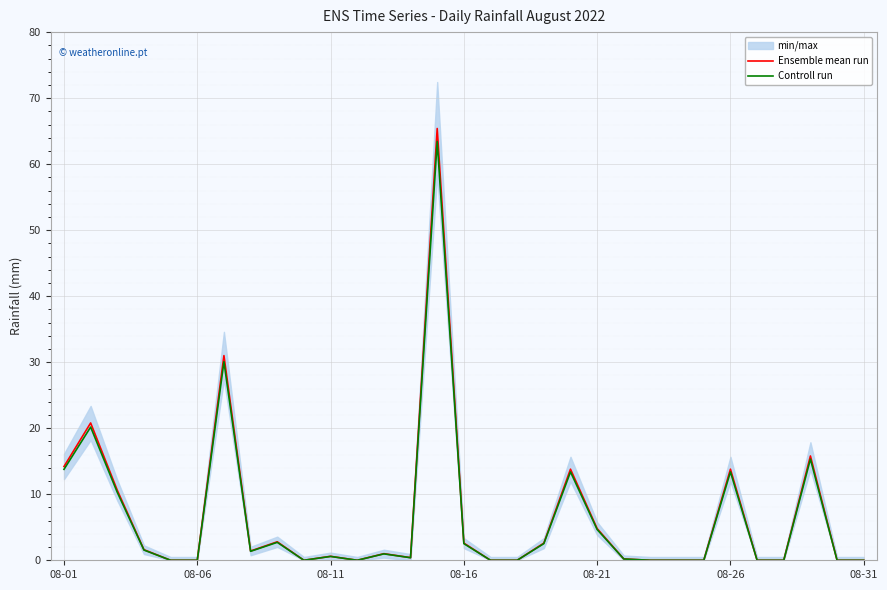

Is it true that Ensemble mean run equals 13.8 at 08-26?

True